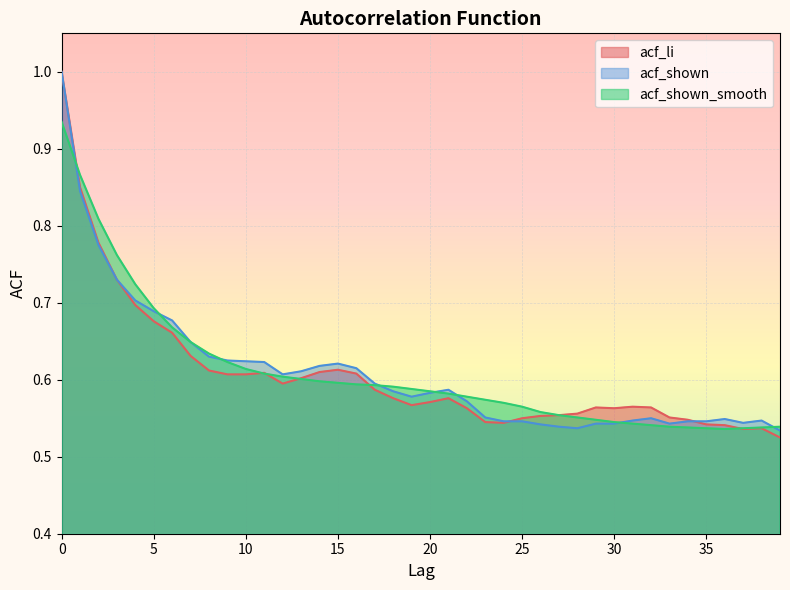

Which series has the largest range (max minus min)?

acf_li